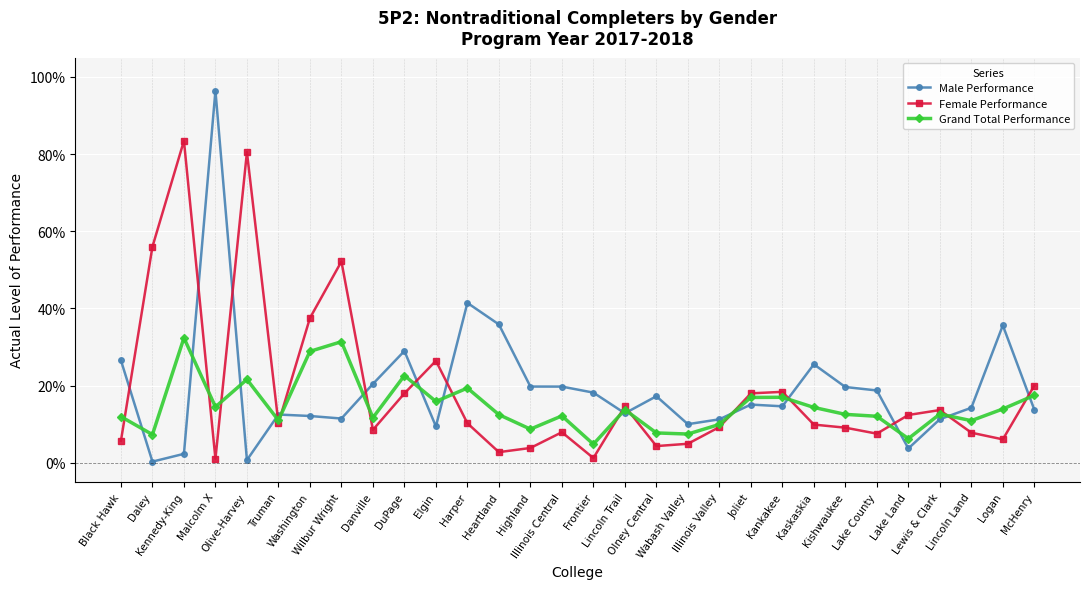

Read the Male Performance value at Highland.

0.2